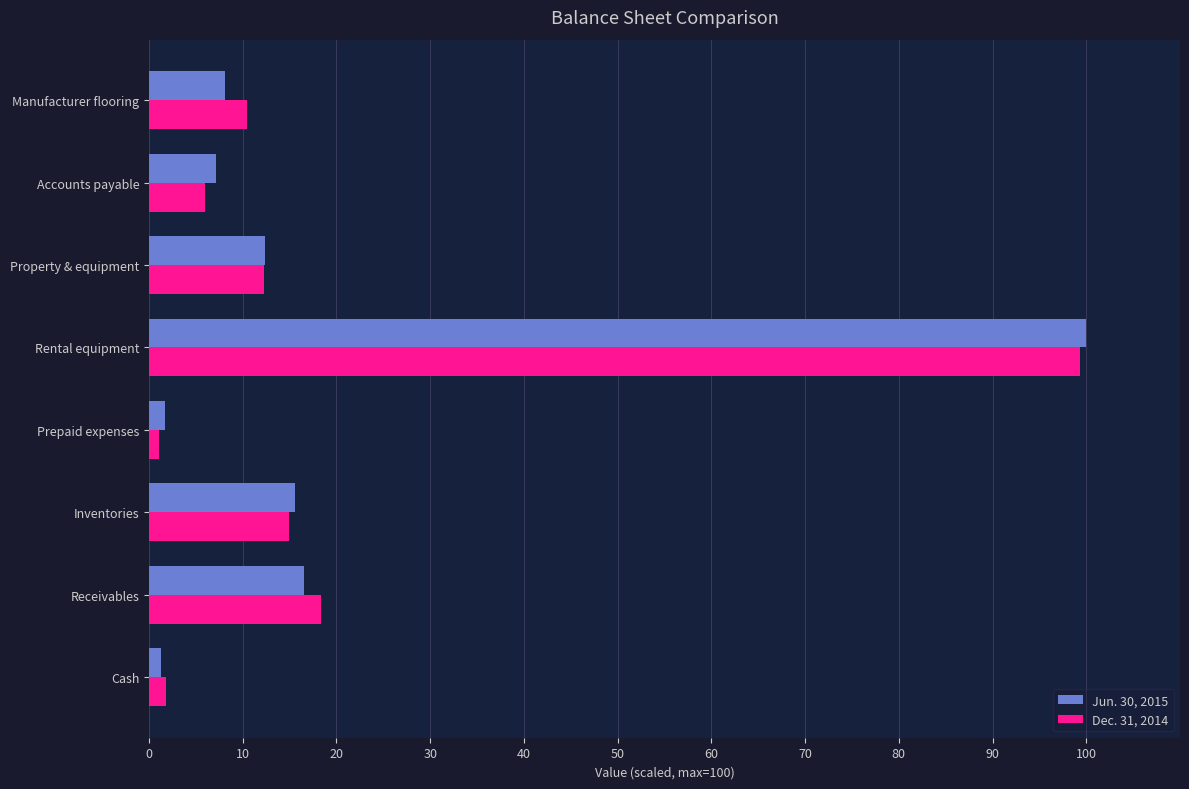

List the series in order of their peak value, highest first.

Jun. 30, 2015, Dec. 31, 2014